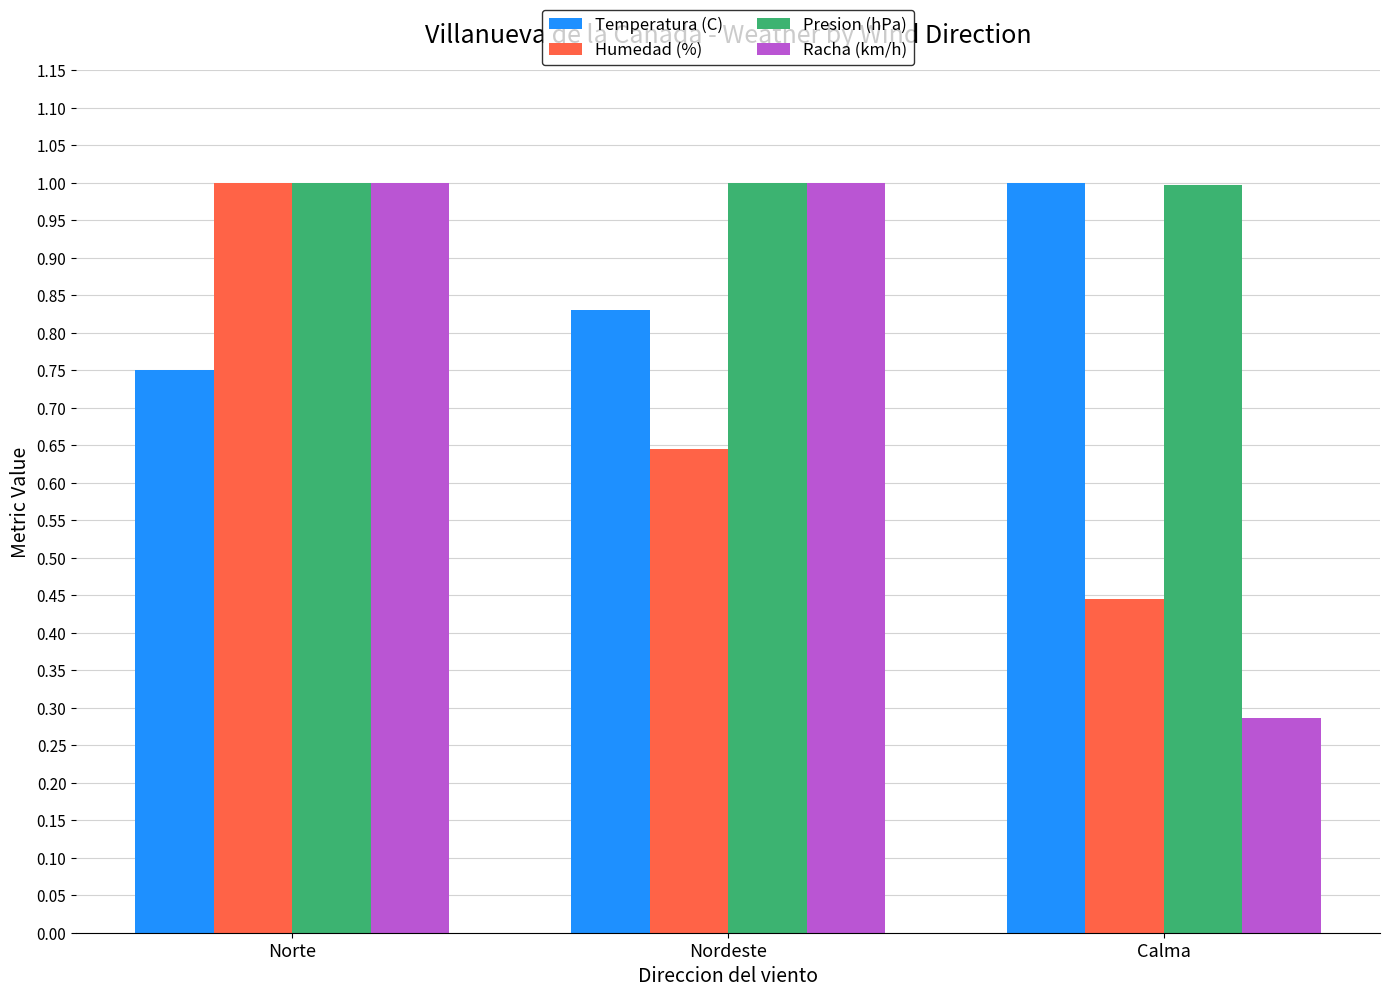

What is the spread (max minus min) of values at Calma?

0.7